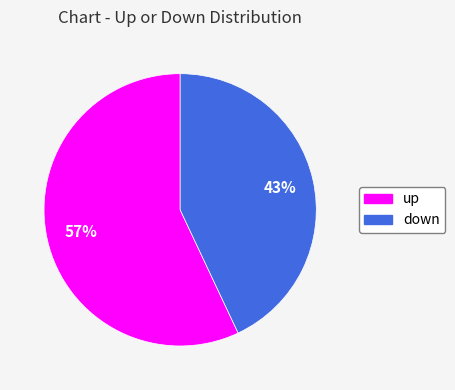

Which category has the biggest portion of the pie?

up